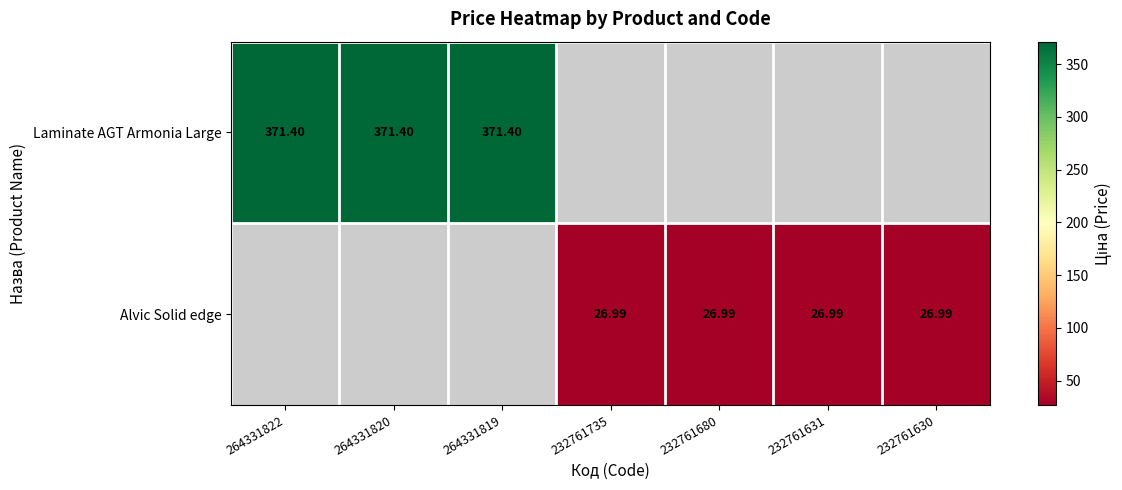

Count the number of data series in this chart.

2